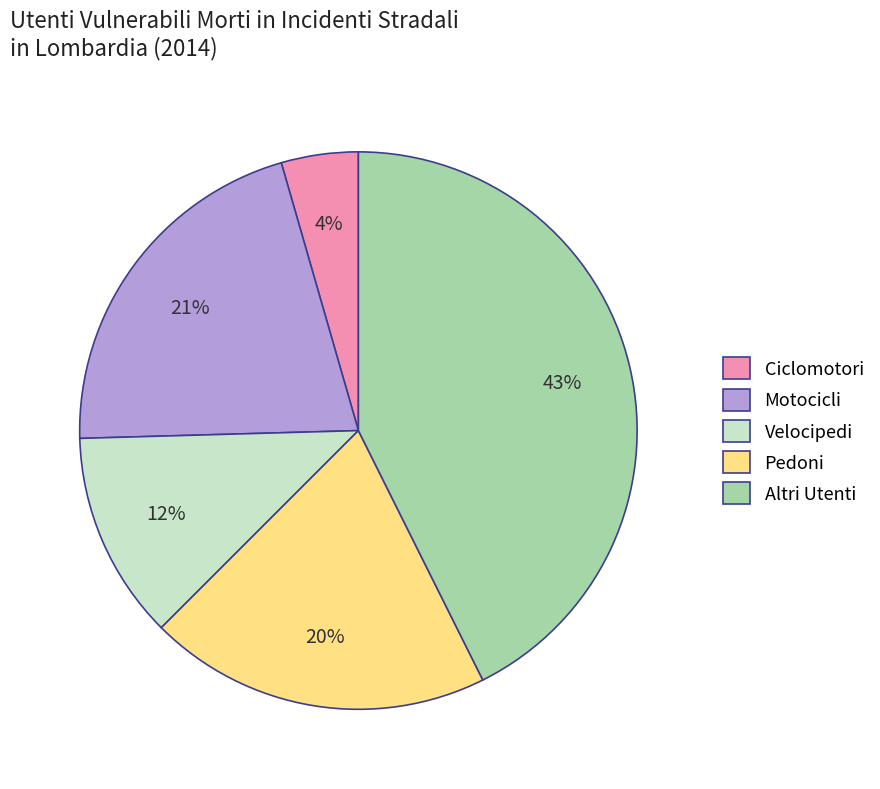

Does Pedoni represent more than half of the total?

No